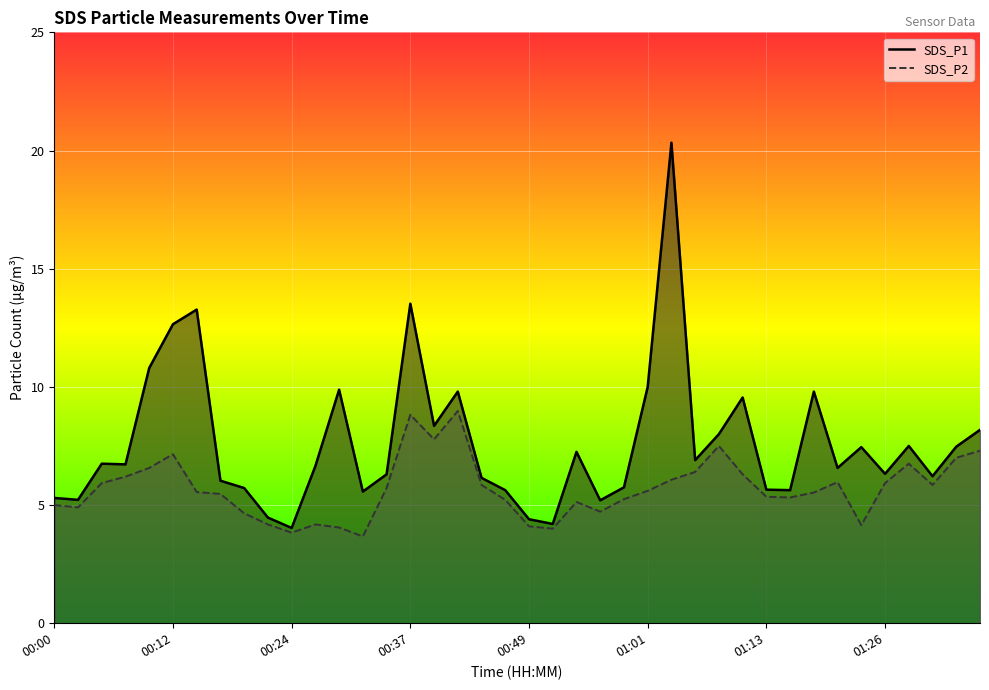

What is the value of the SDS_P2 point at the 10th from the left?

4.2